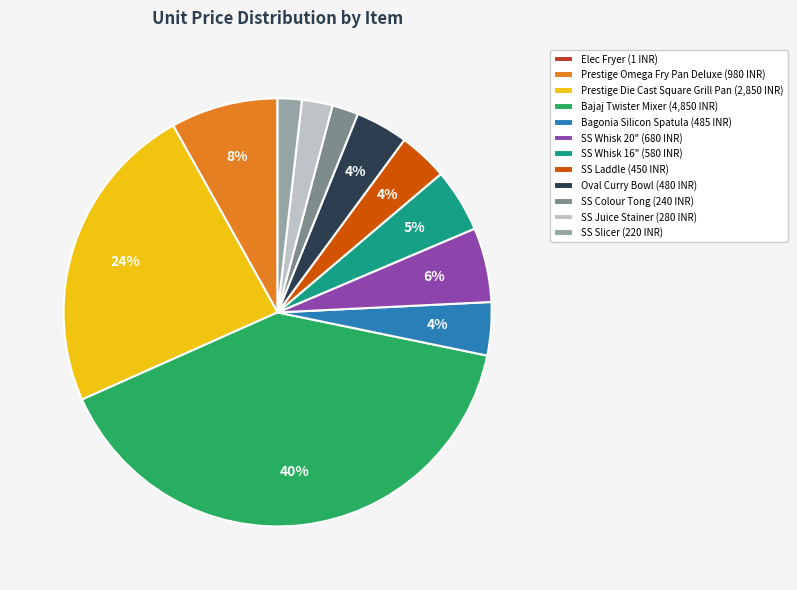

The SS Whisk 16" (580 INR) slice represents 17% of the pie. True or false?

False